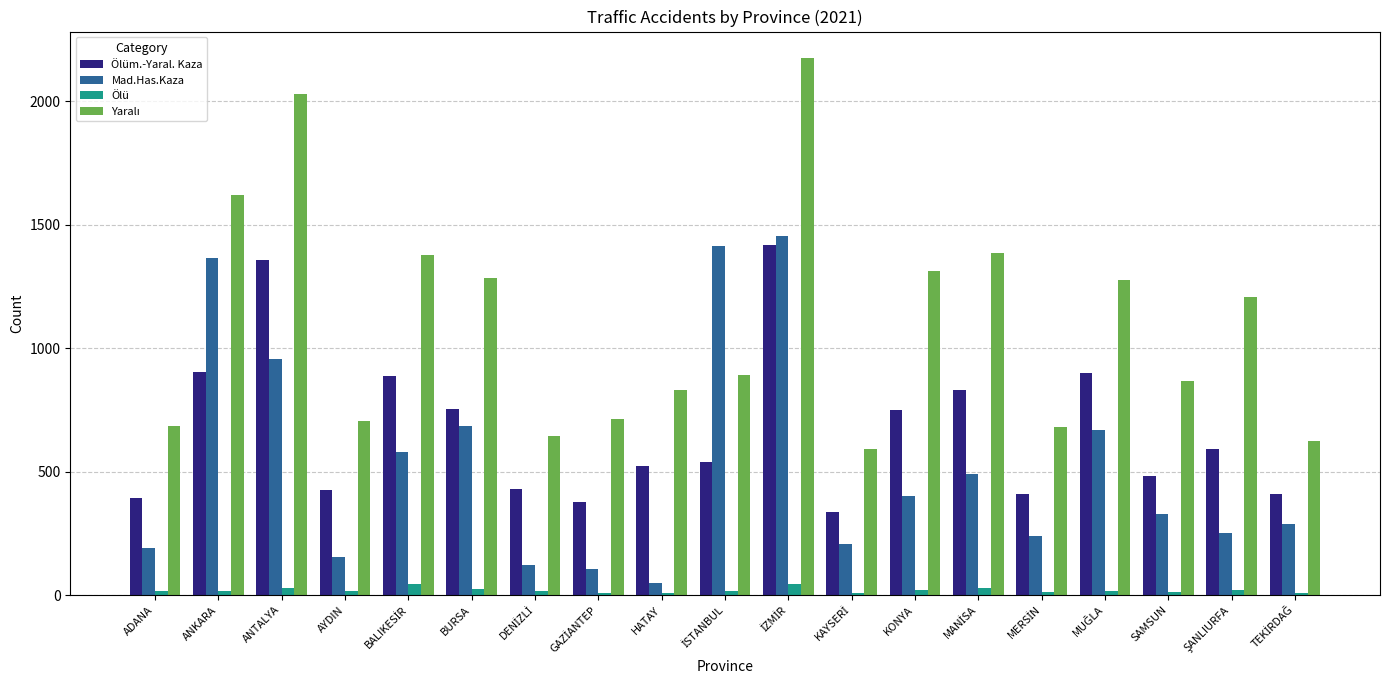

At how many categories does at least one series exceed 804?

12